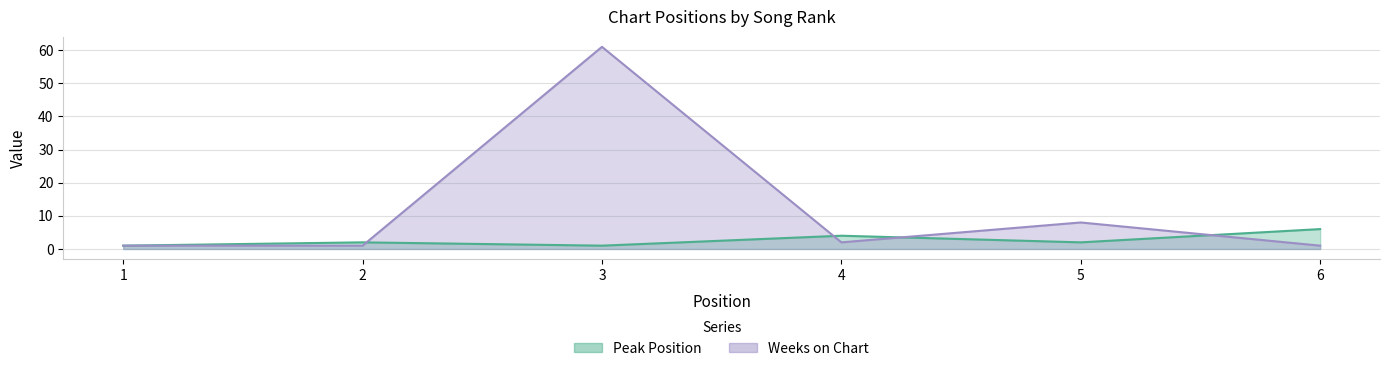

Where is the first local minimum for Peak Position?

3